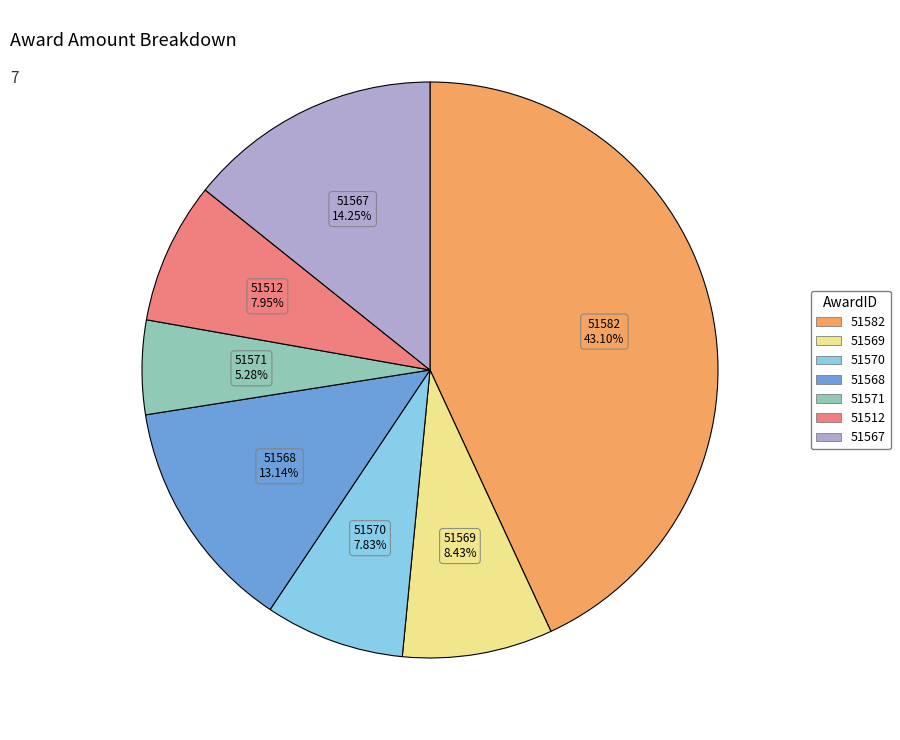

Is there a majority slice in this chart?

No